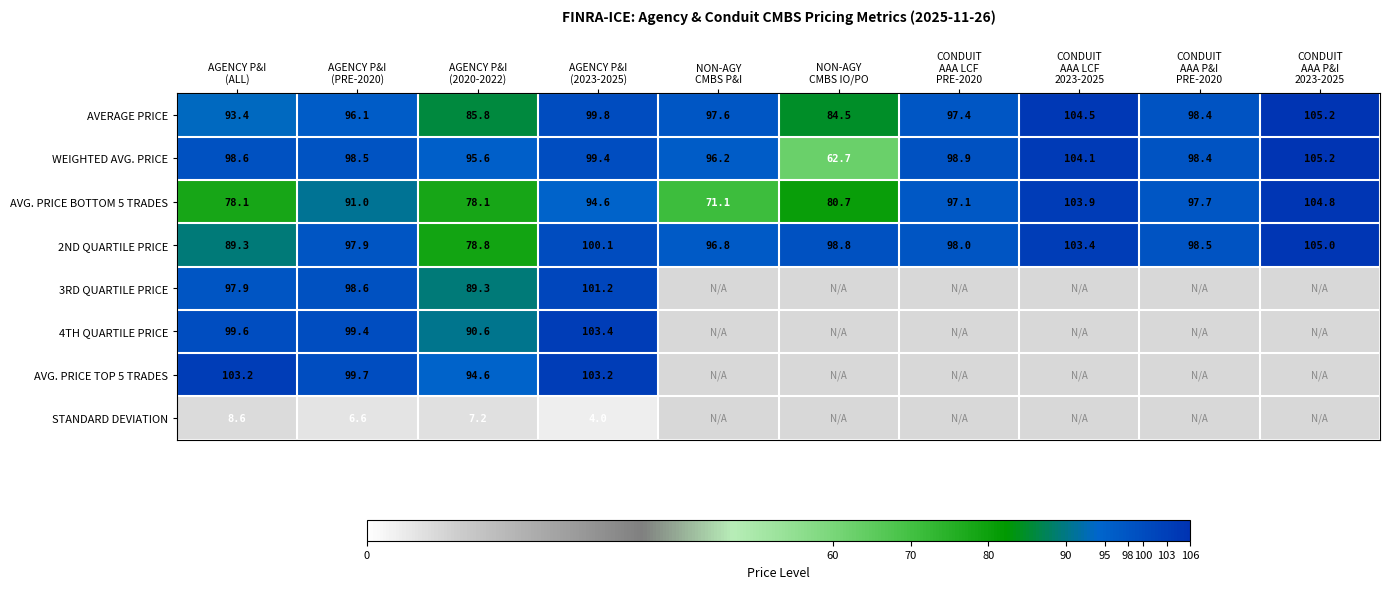

What is the difference between the second highest and second lowest values in the AVG. PRICE BOTTOM 5 TRADES series?

25.8